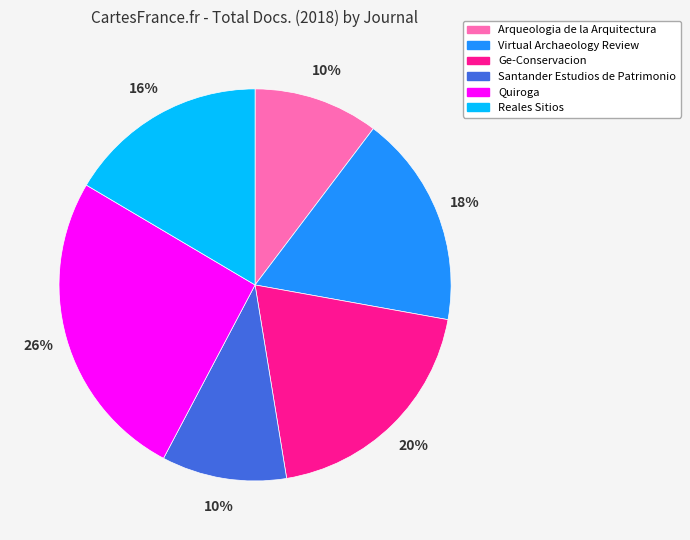

Is the sum of Quiroga and Ge-Conservacion greater than half?

No